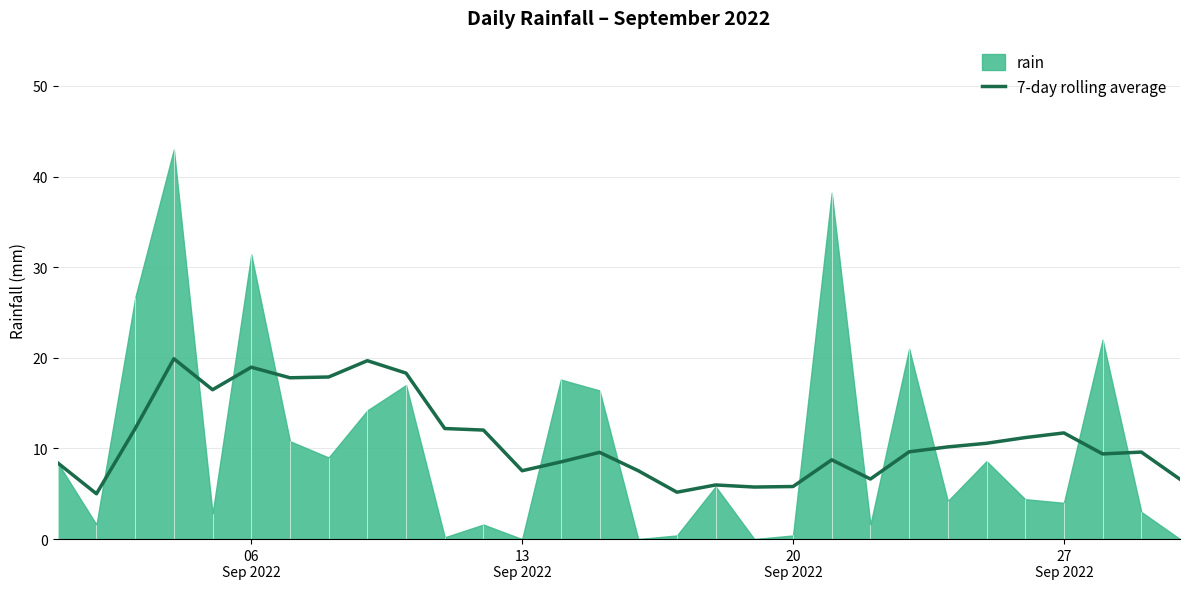

What is the maximum value for 7-day rolling average?

19.9